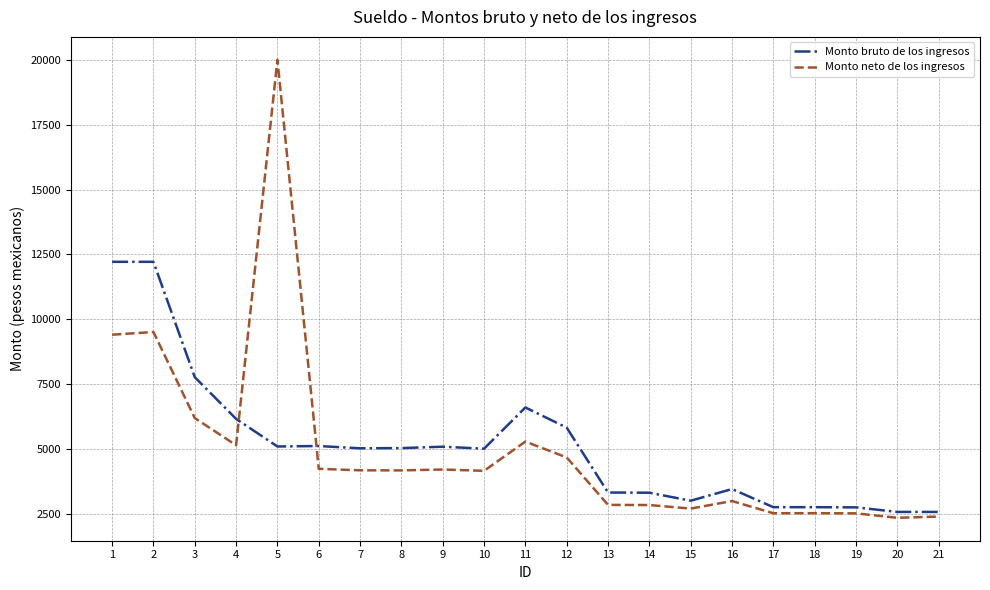

At which category does the chart reach its peak across all series?

5